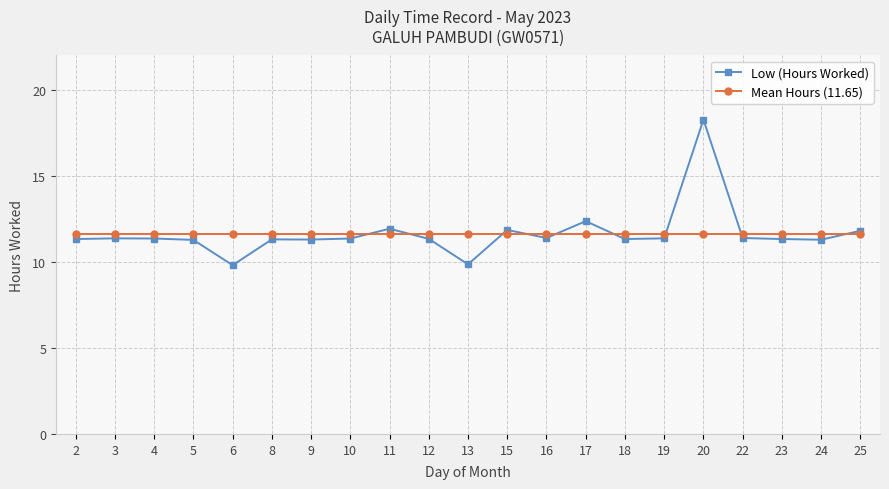

What is the value of the Mean Hours (11.65) point at the 11th from the left?

11.7